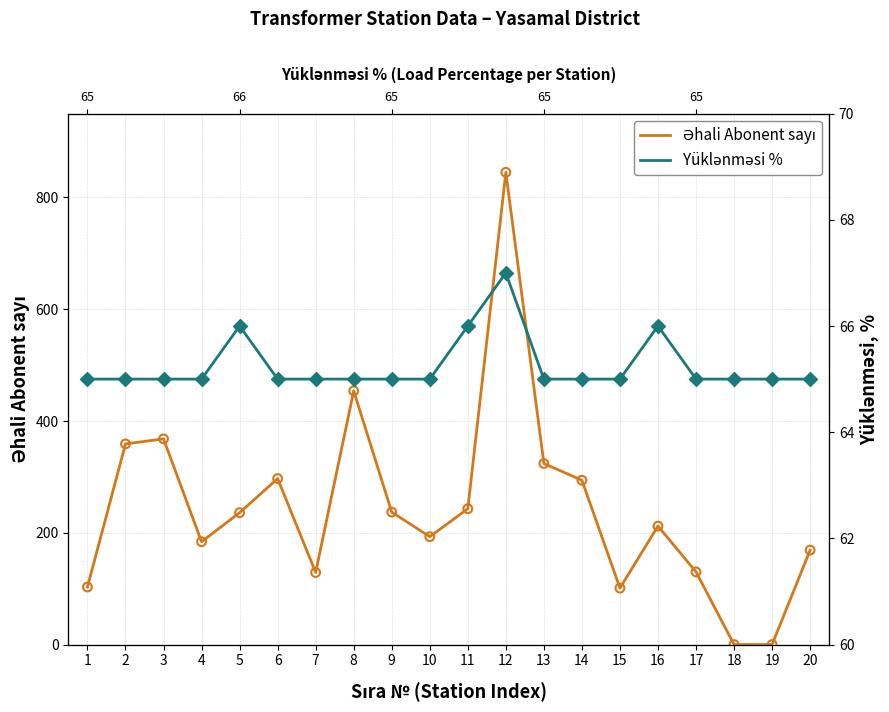

What are all the series names shown in the legend?

Əhali Abonent sayı, Yüklənməsi %